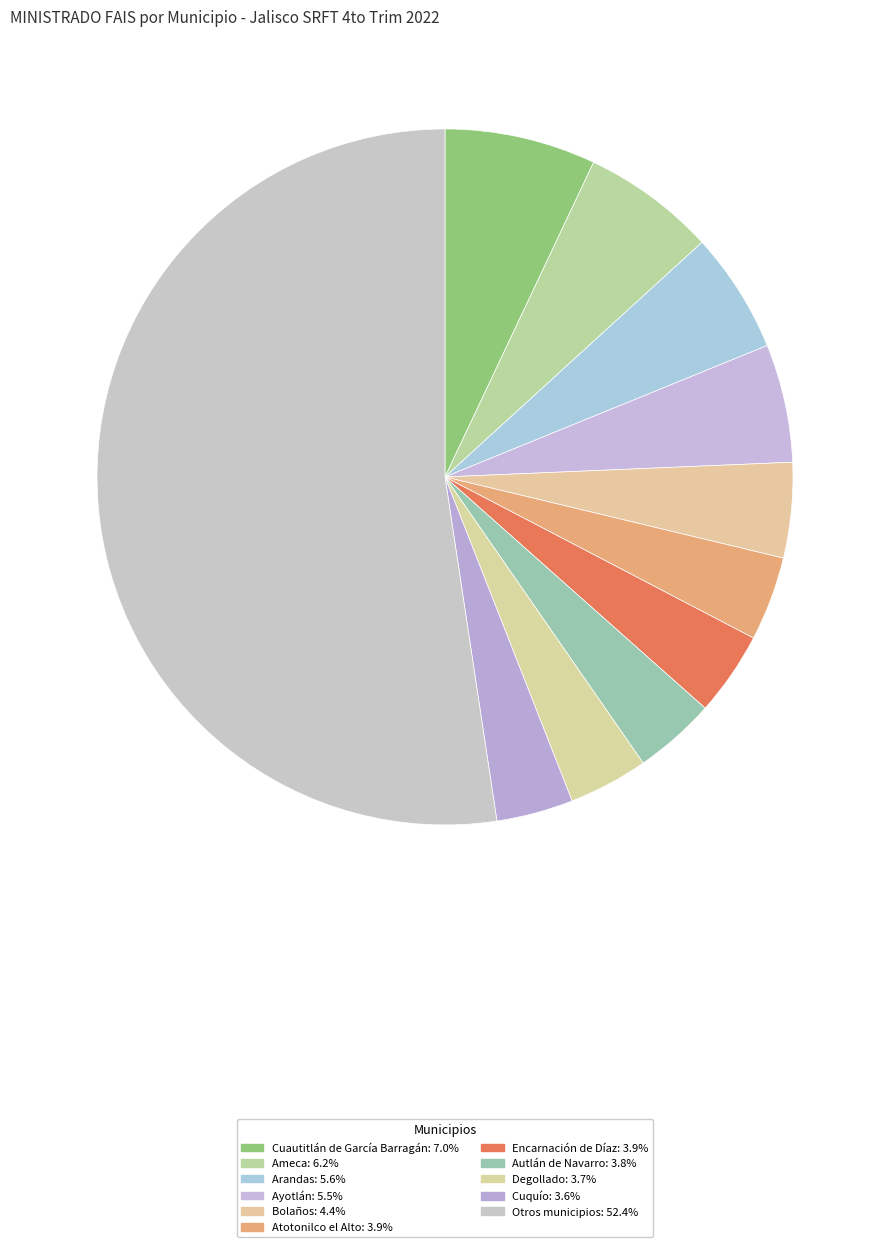

How many segments does this pie chart have?

11